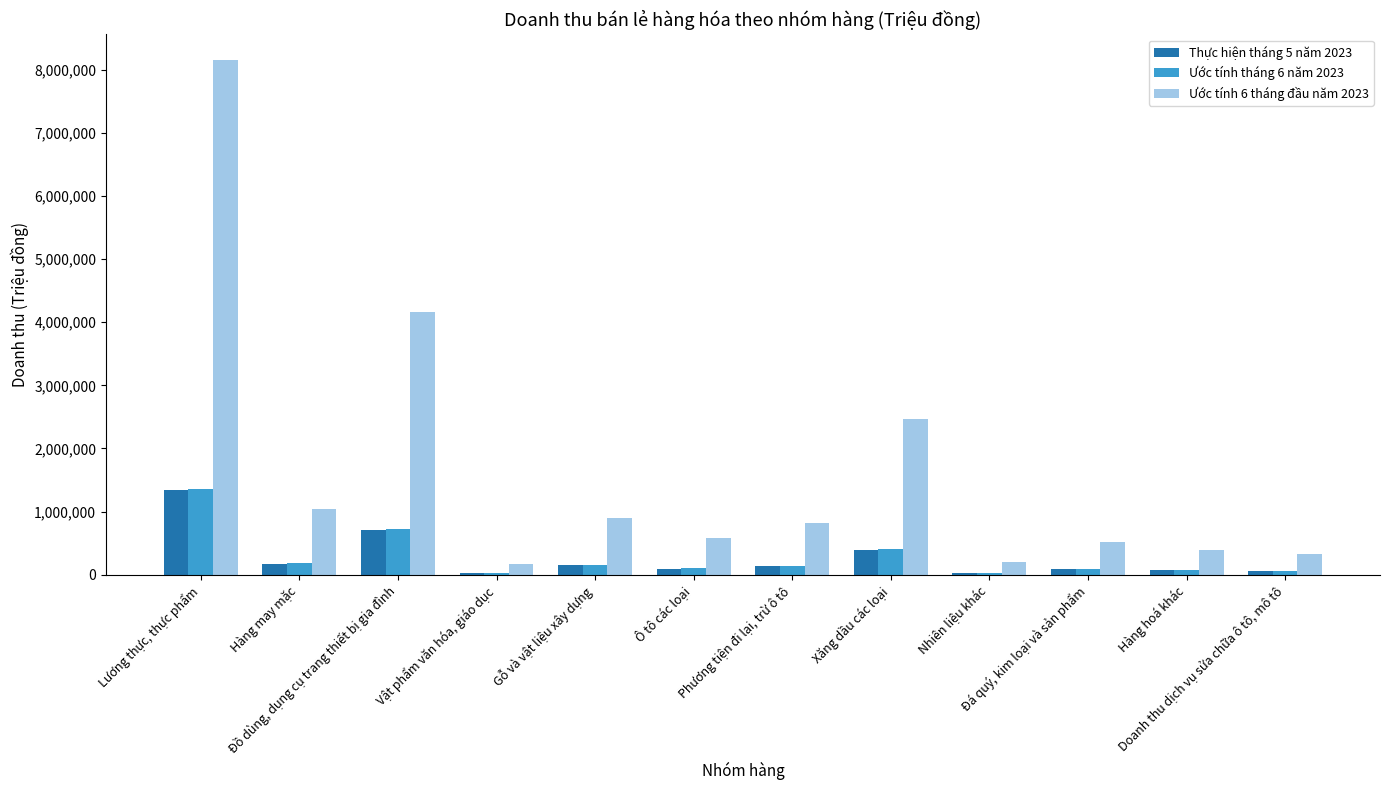

What is the difference between the maximum and minimum values in the Ước tính tháng 6 năm 2023 series?

1326426.6